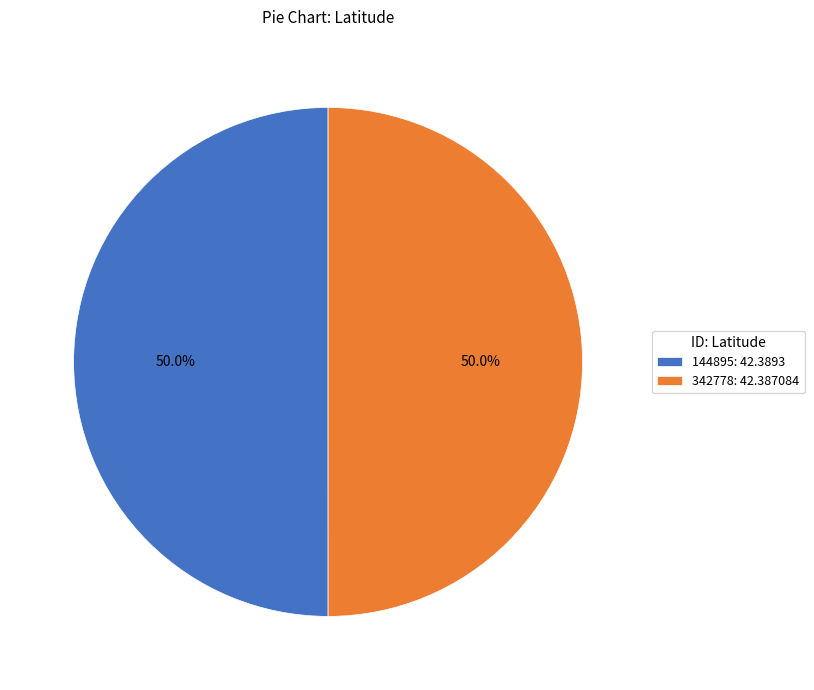

Do 342778: 42.387084 and 144895: 42.3893 together represent more than half of the pie?

Yes